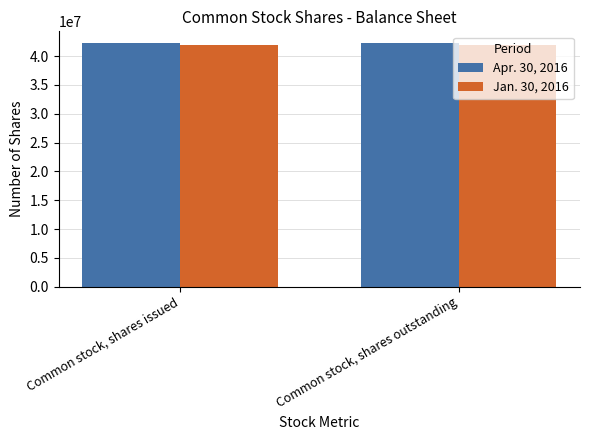

What is the greatest value displayed?

42187000